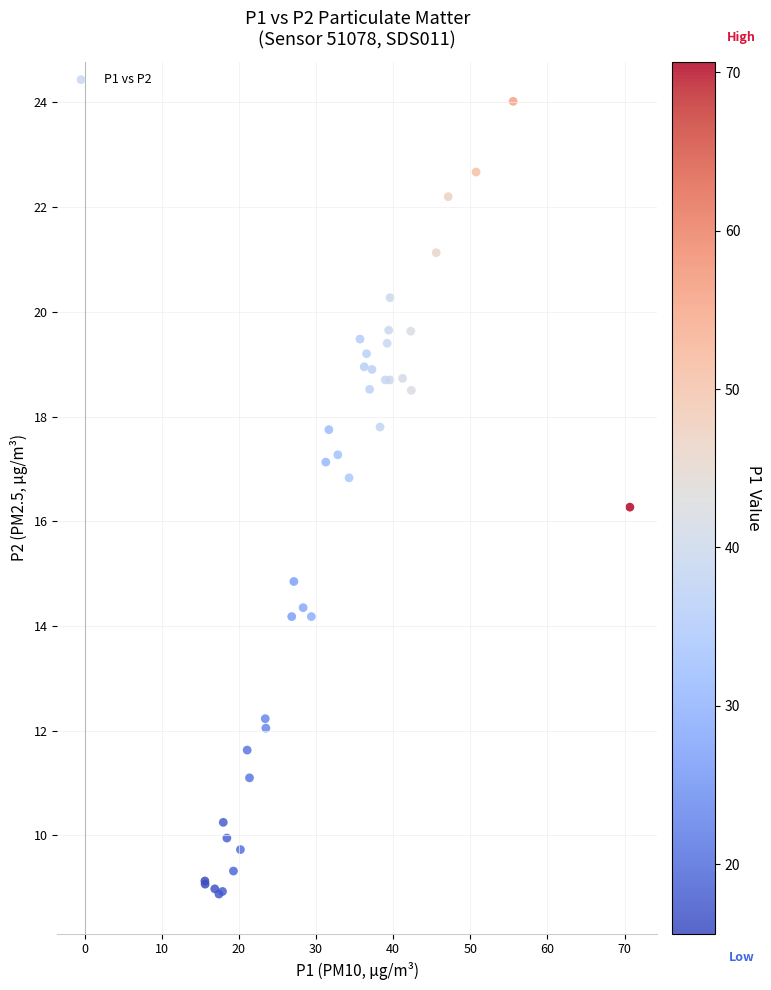

What Y value in the scatter plot is closest to 16?

16.3